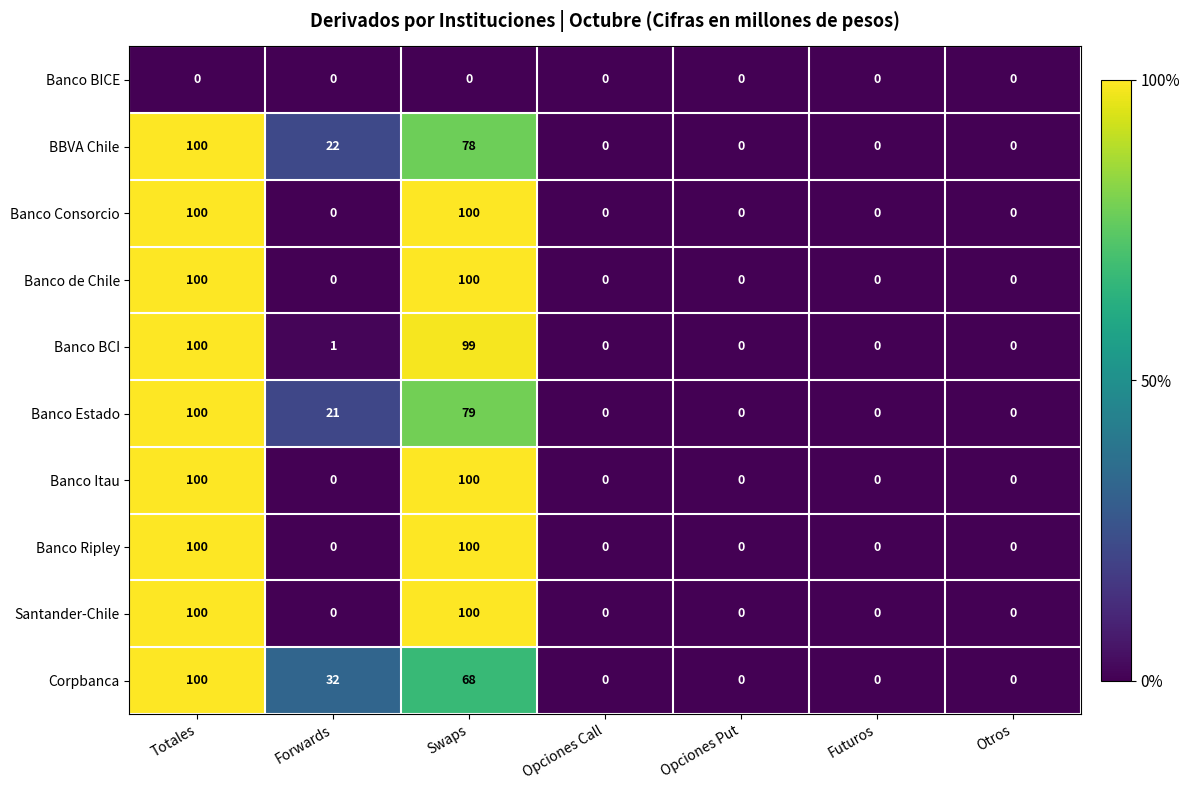

The Banco Itau series shows 0 at Opciones Put. True or false?

True